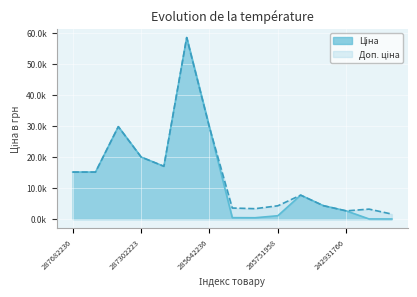

How many data points does each series have?

15